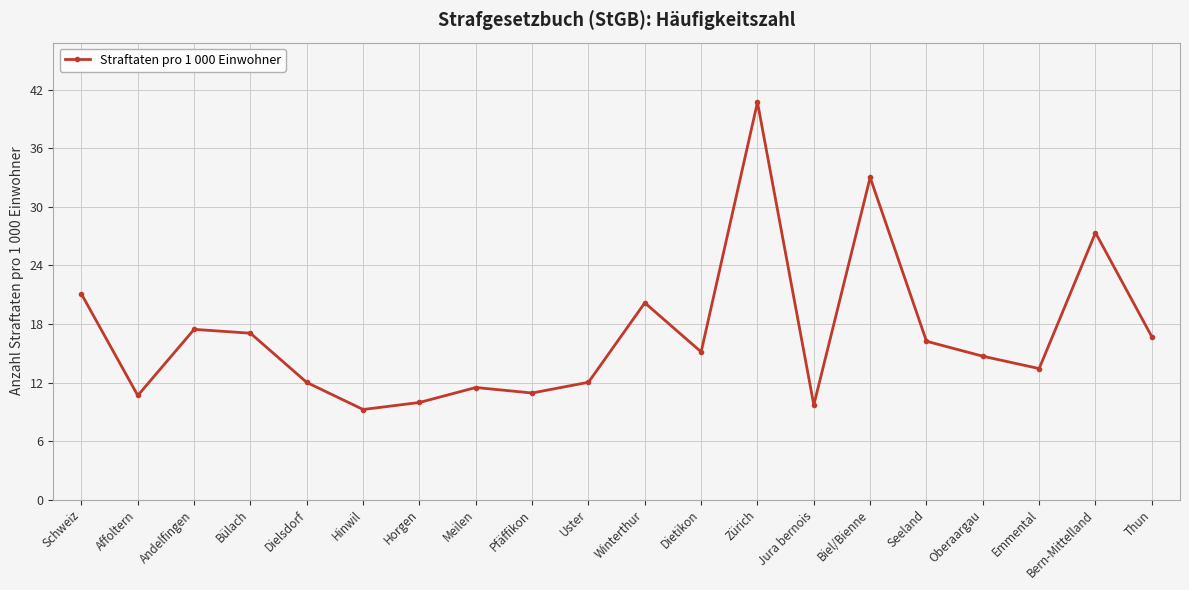

What is the change in value from Jura bernois to Emmental?

+3.7